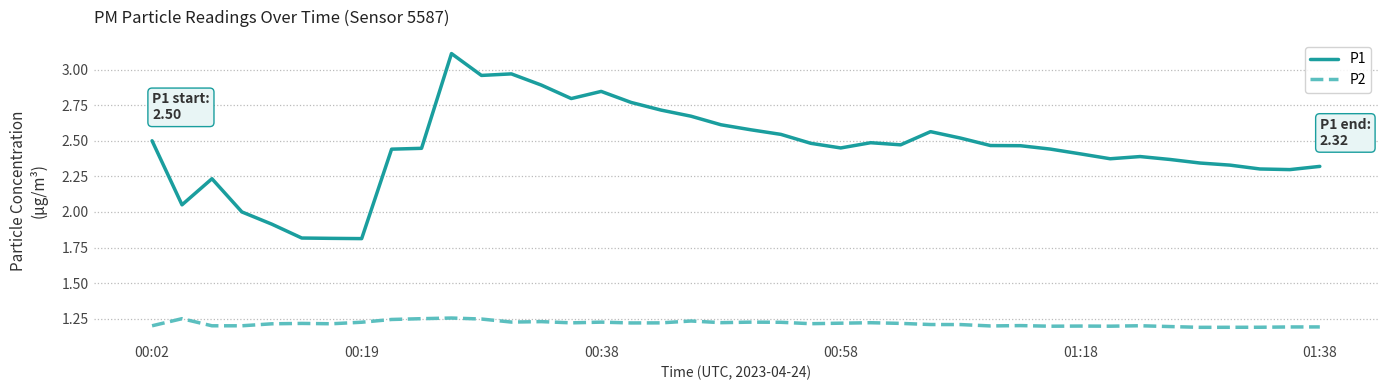

What is the greatest value displayed?

3.1